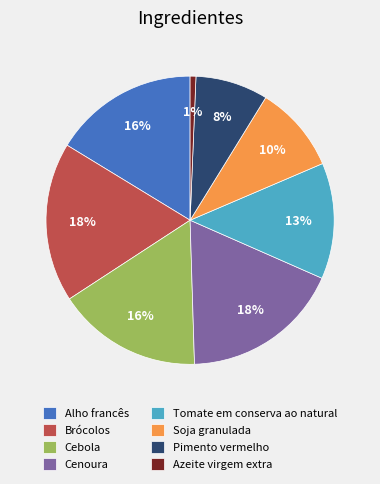

Does any single category account for the majority?

No